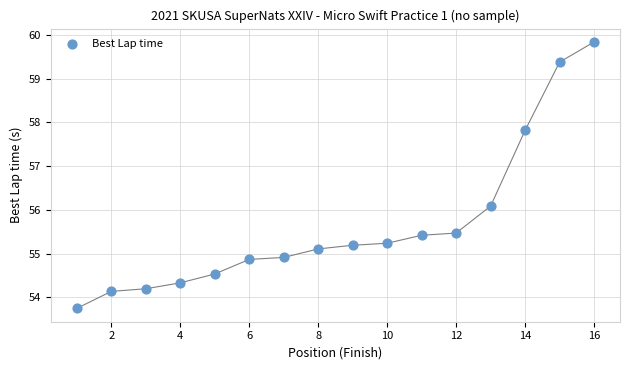

What is the range of Y values (max minus min)?

6.1